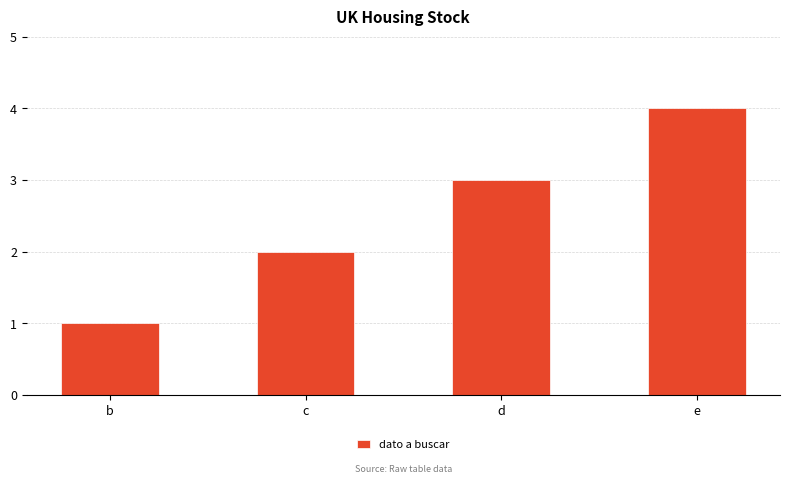

What is the minimum value shown in the chart?

1